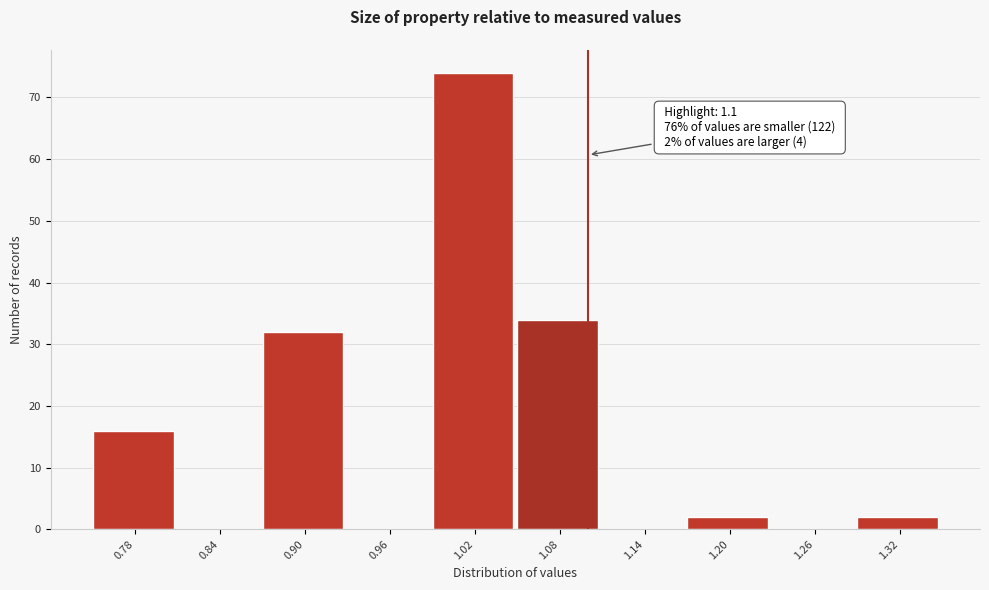

Which range on the x-axis has the tallest bar?

0.99 to 1.05